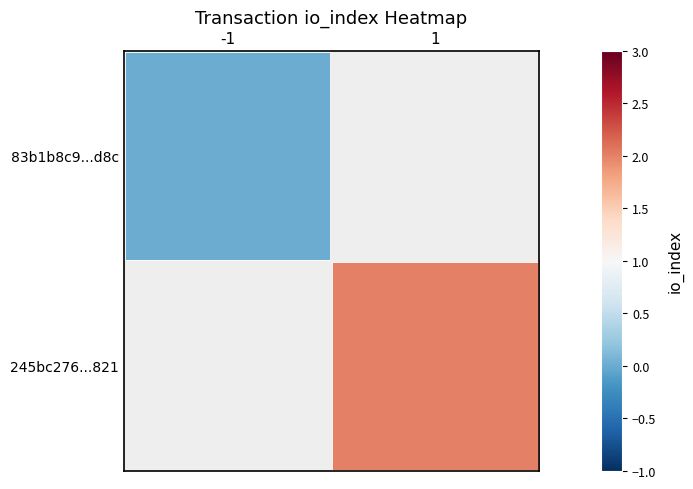

What value does the 245bc276...821 series have at 1?

2.0